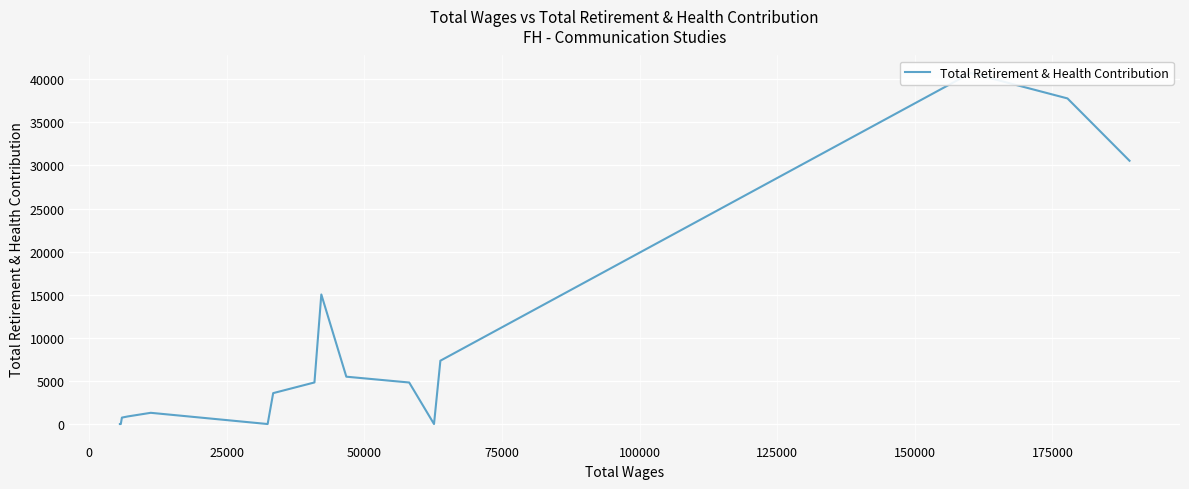

Count the number of categories in the chart.

17